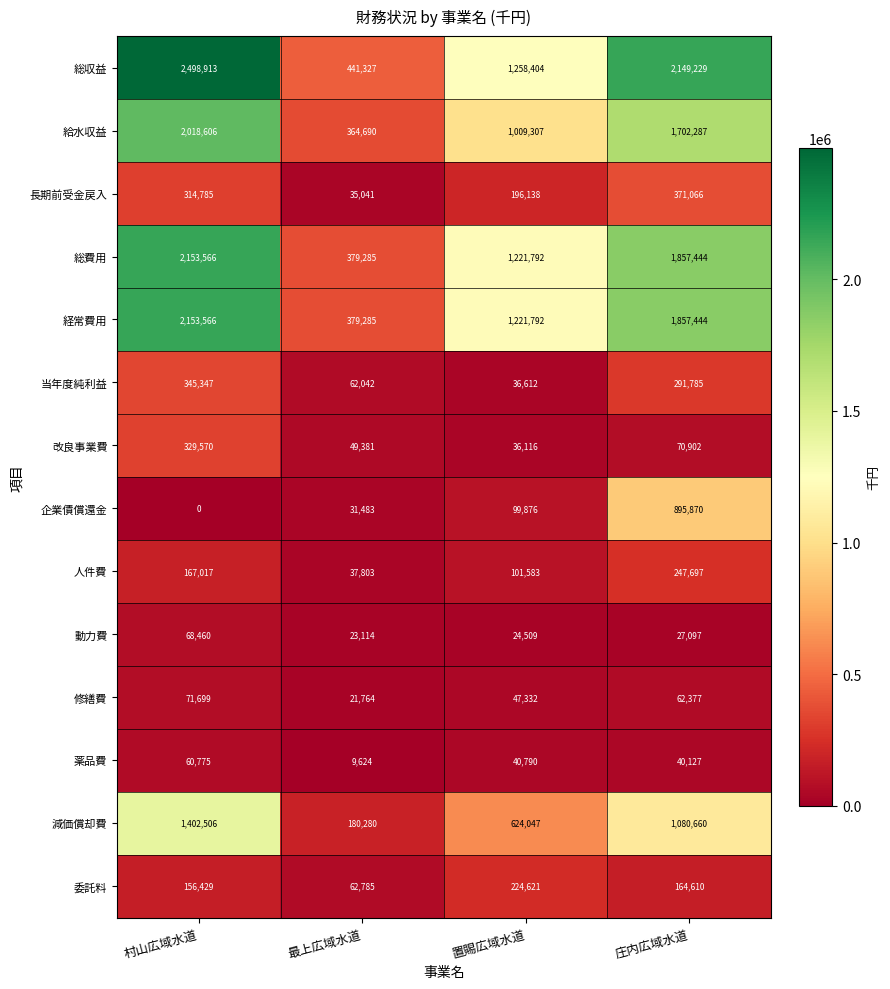

Rank the categories by 人件費 value from lowest to highest.

最上広域水道, 置賜広域水道, 村山広域水道, 庄内広域水道